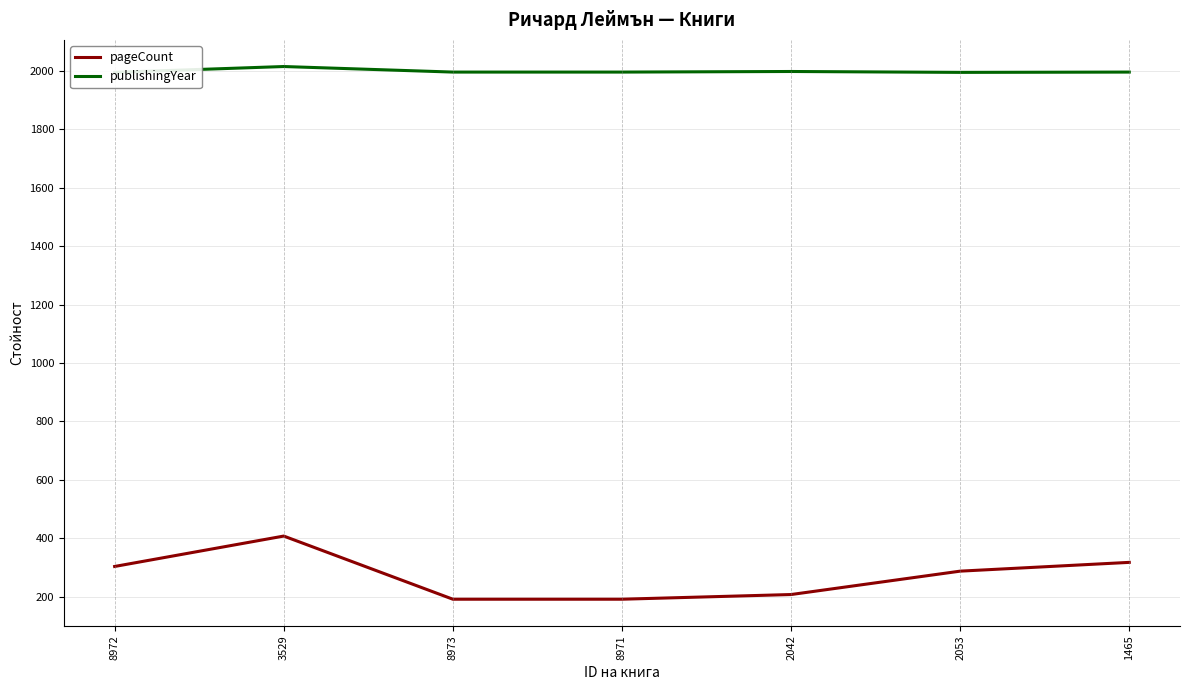

At how many categories does at least one series exceed 1191?

7